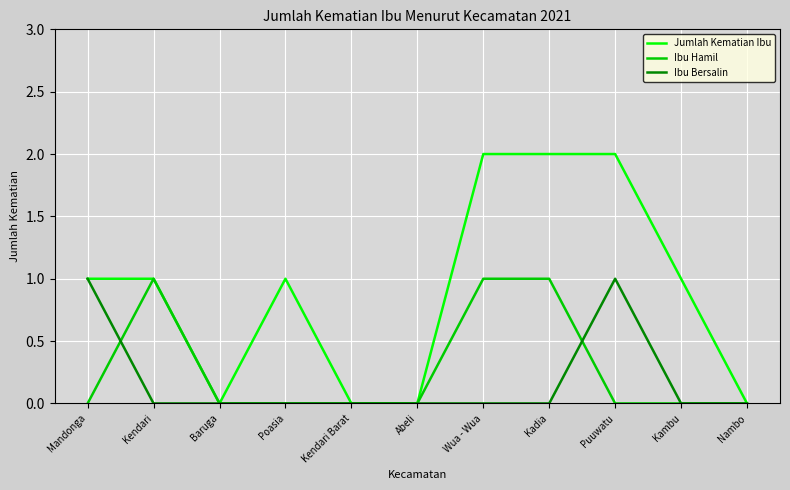

Is this an area chart (filled region under the line)?

No